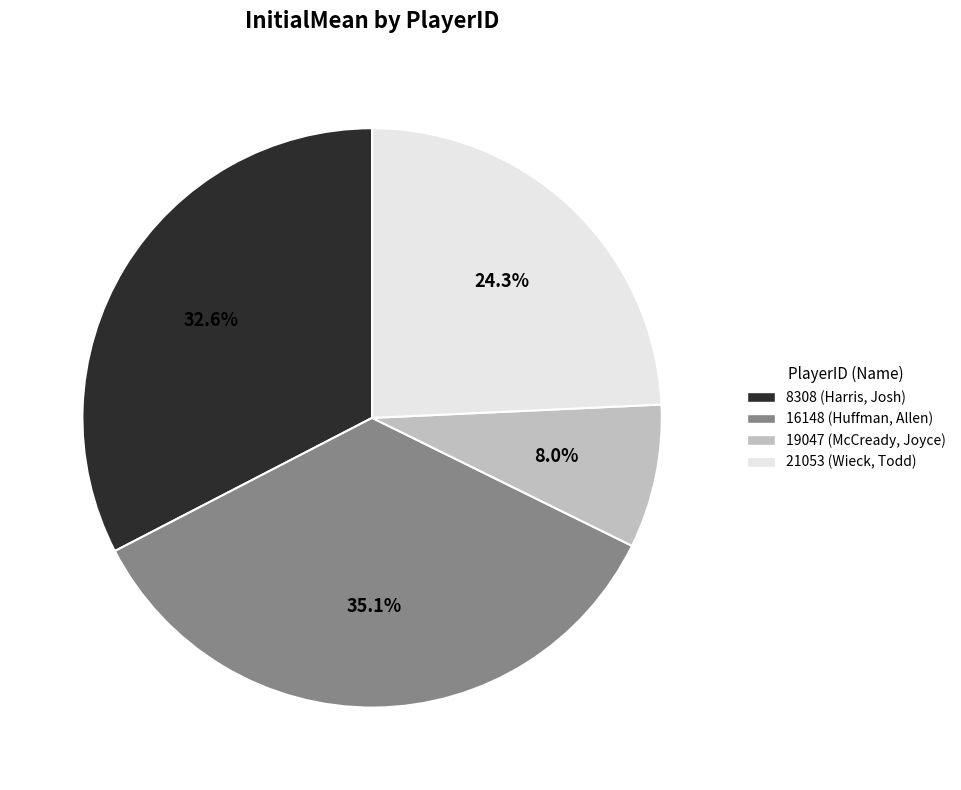

To the nearest percent, what is the difference between the largest and smallest slice percentages?

27%